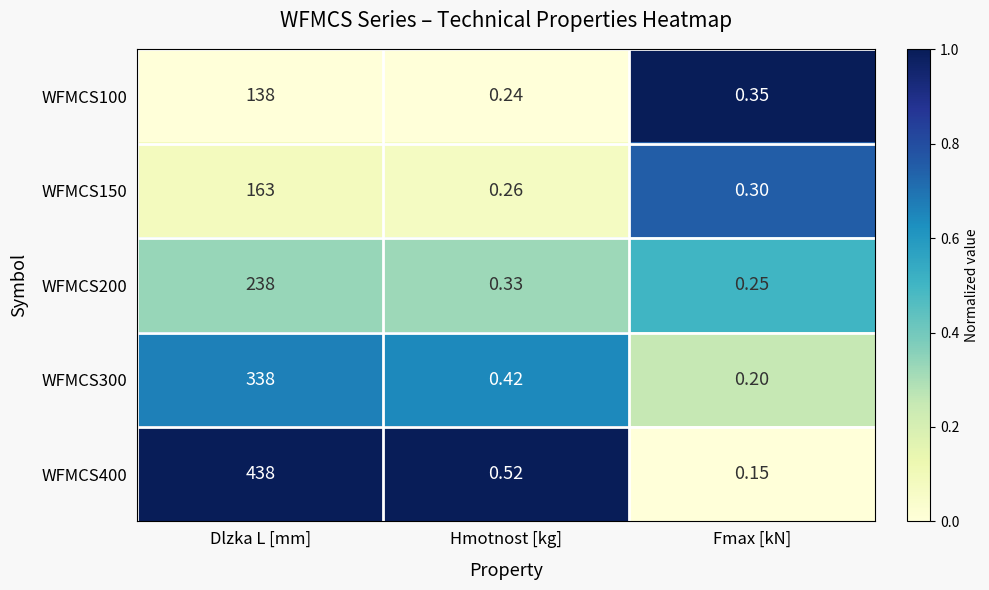

What is the total value across all series at Dlzka L [mm]?

1315.0